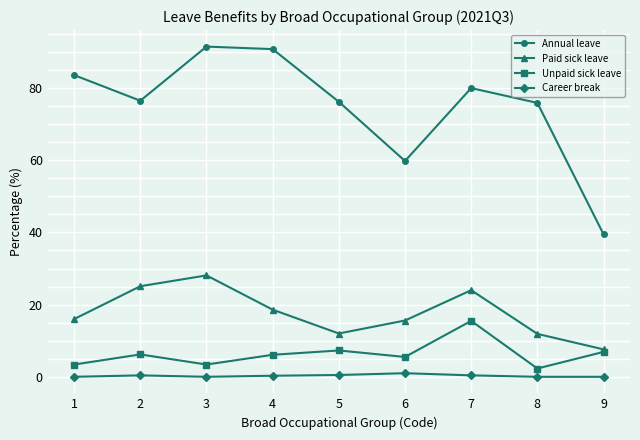

Rank the series by their maximum value, from lowest to highest.

Career break, Unpaid sick leave, Paid sick leave, Annual leave